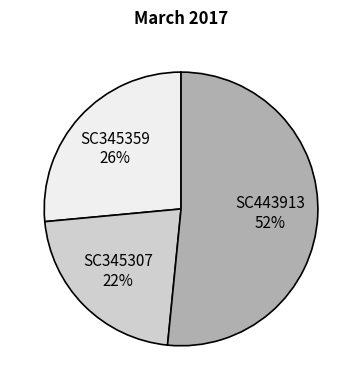

To the nearest percent, what portion does SC345359 represent?

26%